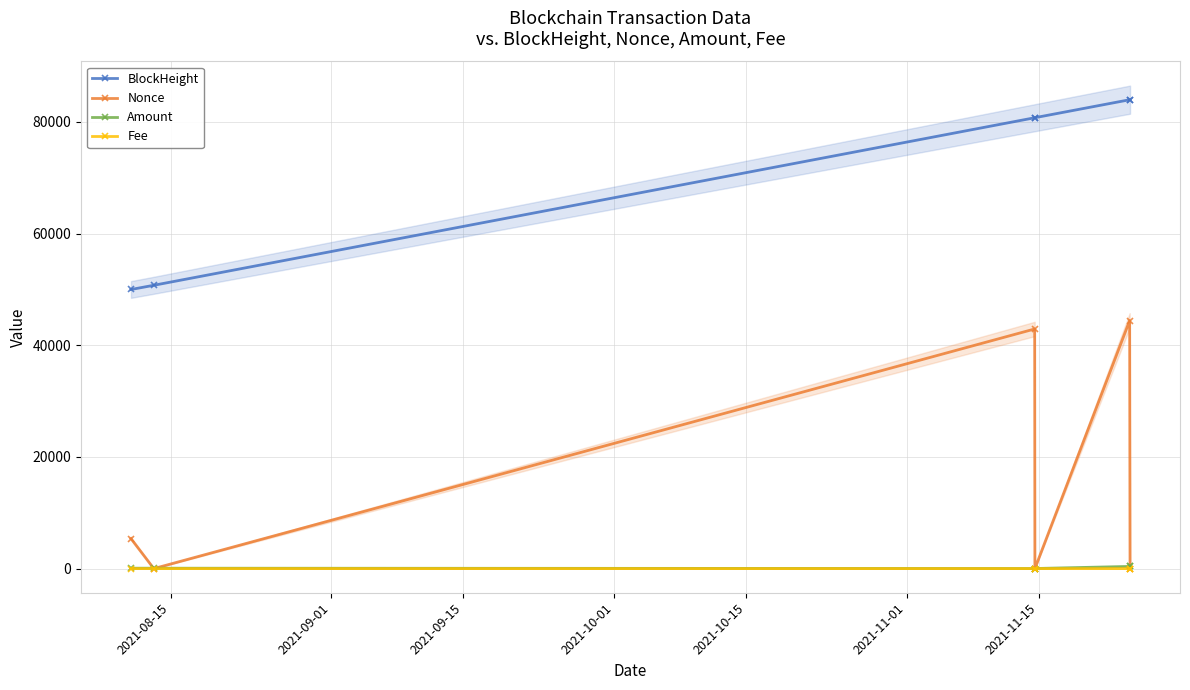

True or false: BlockHeight and Fee cross at least once.

False